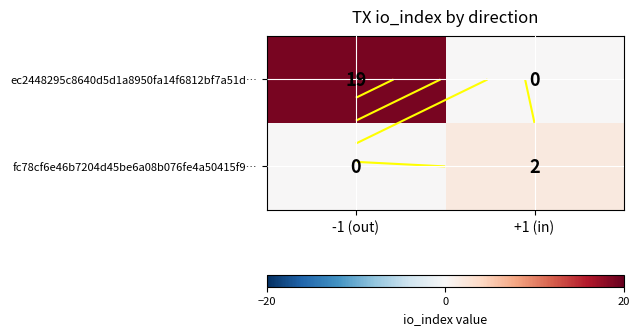

At which category is the sum across all series the highest?

-1 (out)